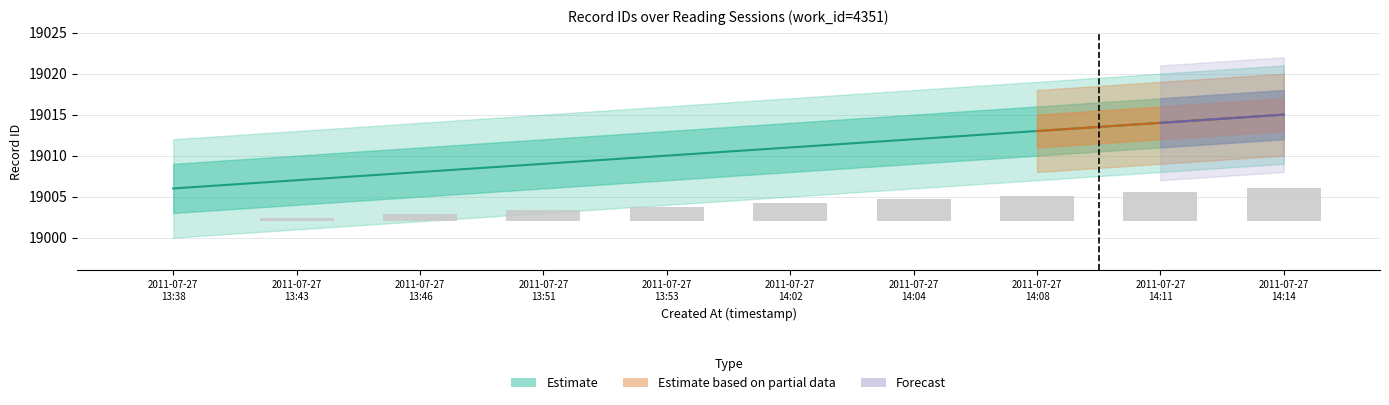

List the labels in order of central value, largest first.

2011-07-27
14:14, 2011-07-27
14:11, 2011-07-27
14:08, 2011-07-27
14:04, 2011-07-27
14:02, 2011-07-27
13:53, 2011-07-27
13:51, 2011-07-27
13:46, 2011-07-27
13:43, 2011-07-27
13:38